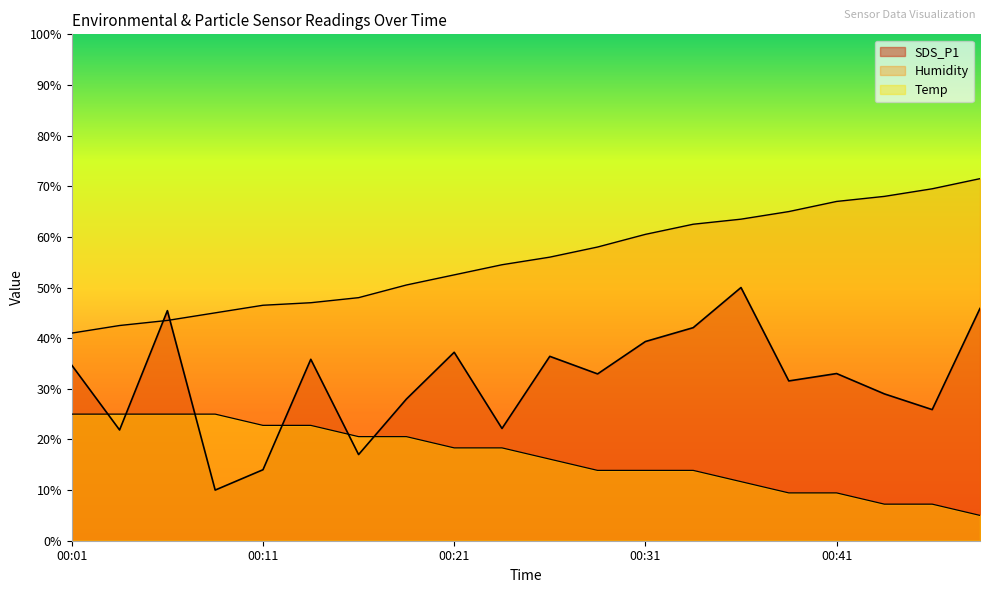

At 00:43, list the series in order from smallest to largest.

Temp, SDS_P1, Humidity